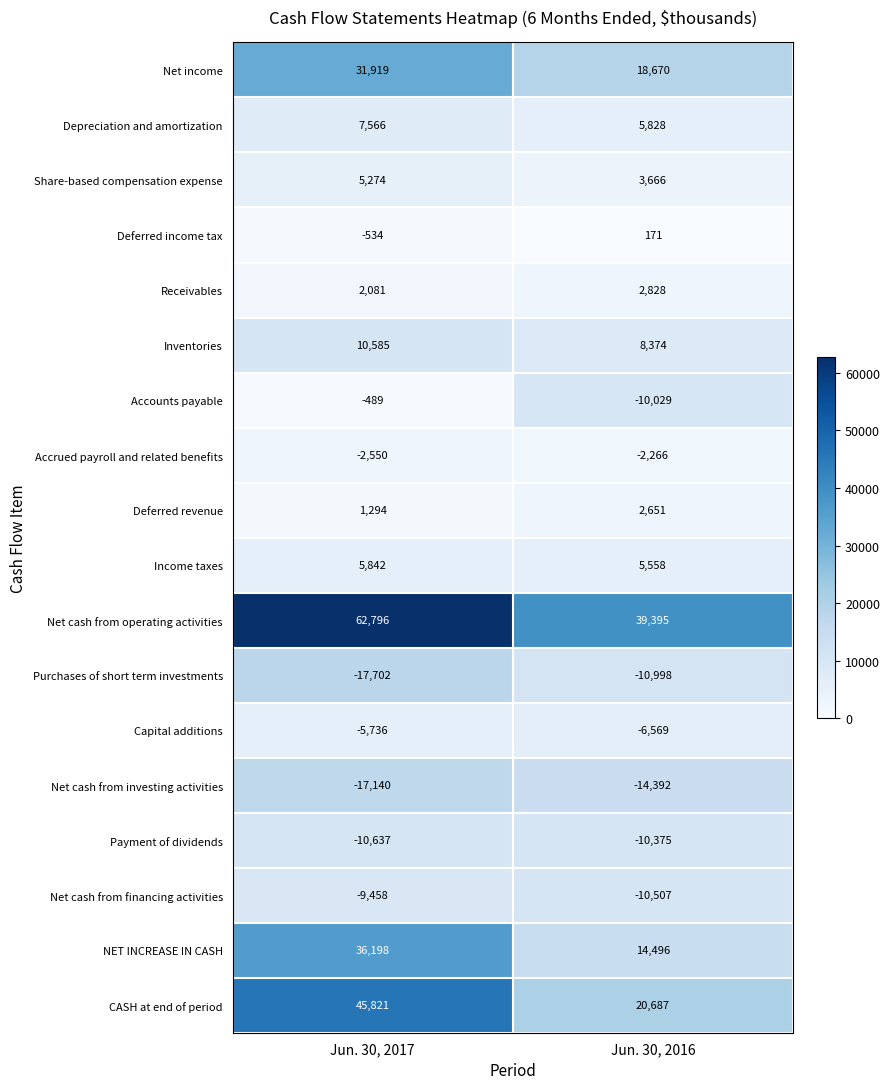

Which series has the largest range (max minus min)?

CASH at end of period